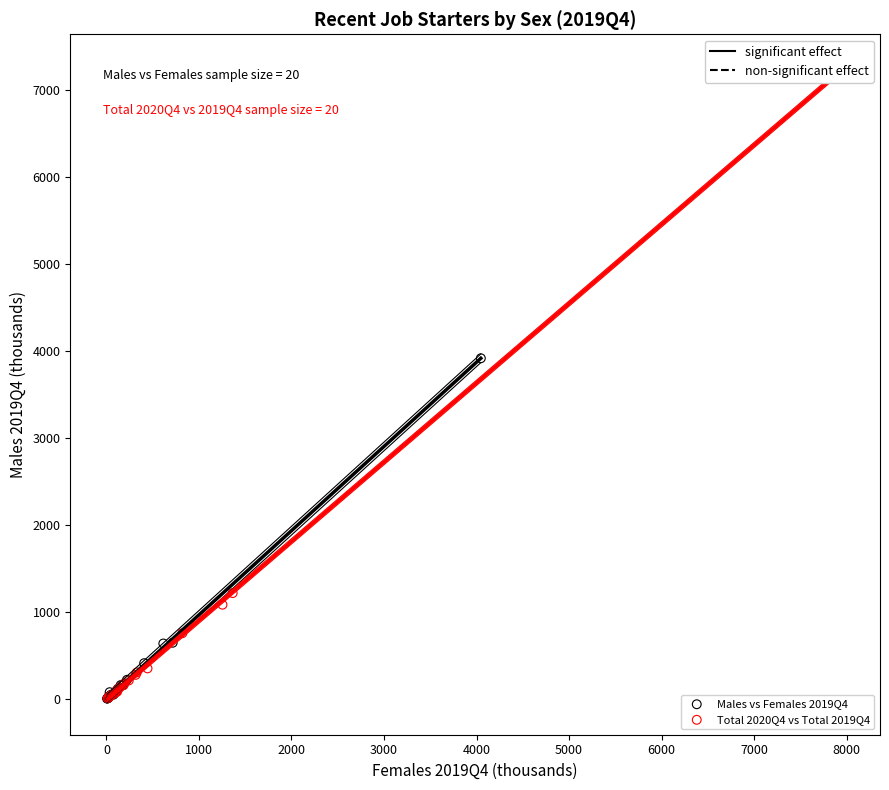

Which series has the largest Y range (max minus min)?

Total 2020Q4 vs Total 2019Q4